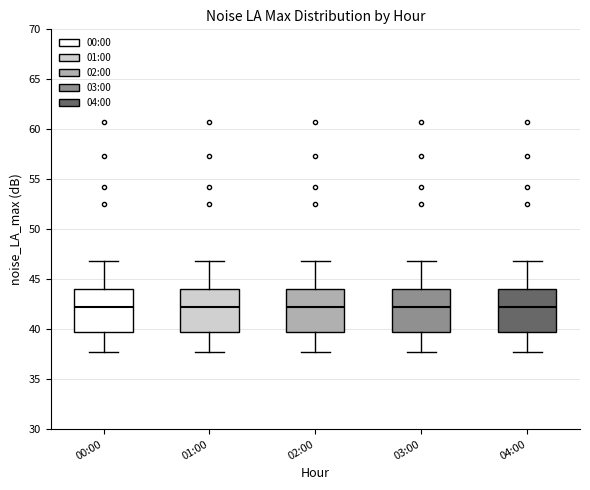

Reading left to right, transcribe this box plot: for each box, give where its median line is, the range the box spans, and where its two whiskers end, as read against the y-axis. The values are not printed on the chart, so give them approximately, as read against the axis.

00:00: median 42.5, box 39.5 to 44.0, whiskers 37.5 to 47.0
01:00: median 42.5, box 39.5 to 44.0, whiskers 37.5 to 47.0
02:00: median 42.5, box 39.5 to 44.0, whiskers 37.5 to 47.0
03:00: median 42.5, box 39.5 to 44.0, whiskers 37.5 to 47.0
04:00: median 42.5, box 39.5 to 44.0, whiskers 37.5 to 47.0